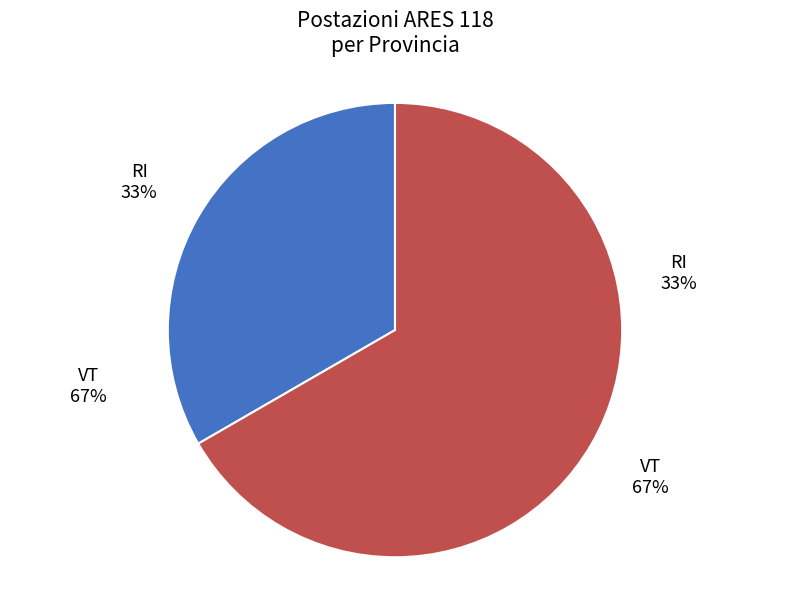

How many slices are in this pie chart?

2